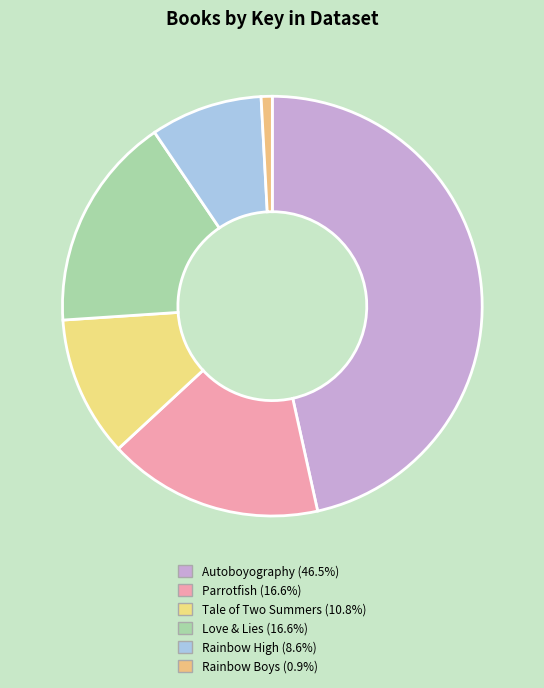

How many segments does this pie chart have?

6